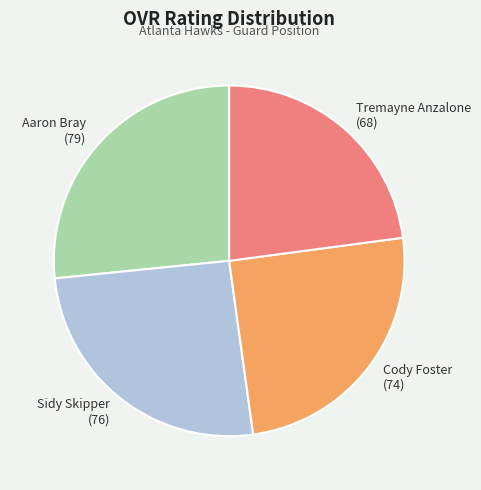

Count the number of slices in the pie.

4